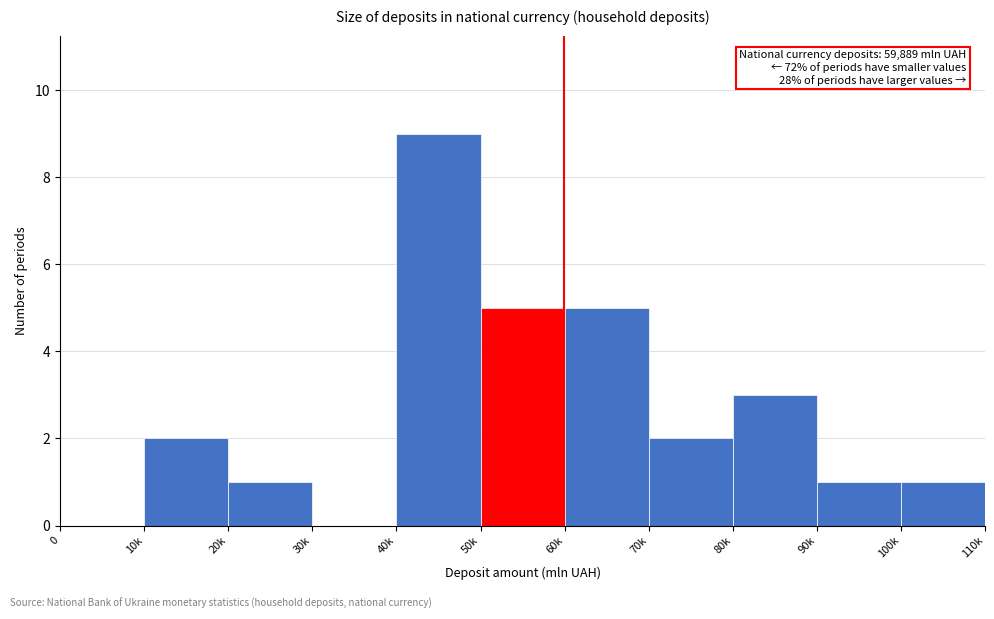

Reading left to right, what are all the values shown in this chart?

0=0	10k=2	20k=1	30k=0	40k=9	50k=5	60k=5	70k=2	80k=3	90k=1	100k=1